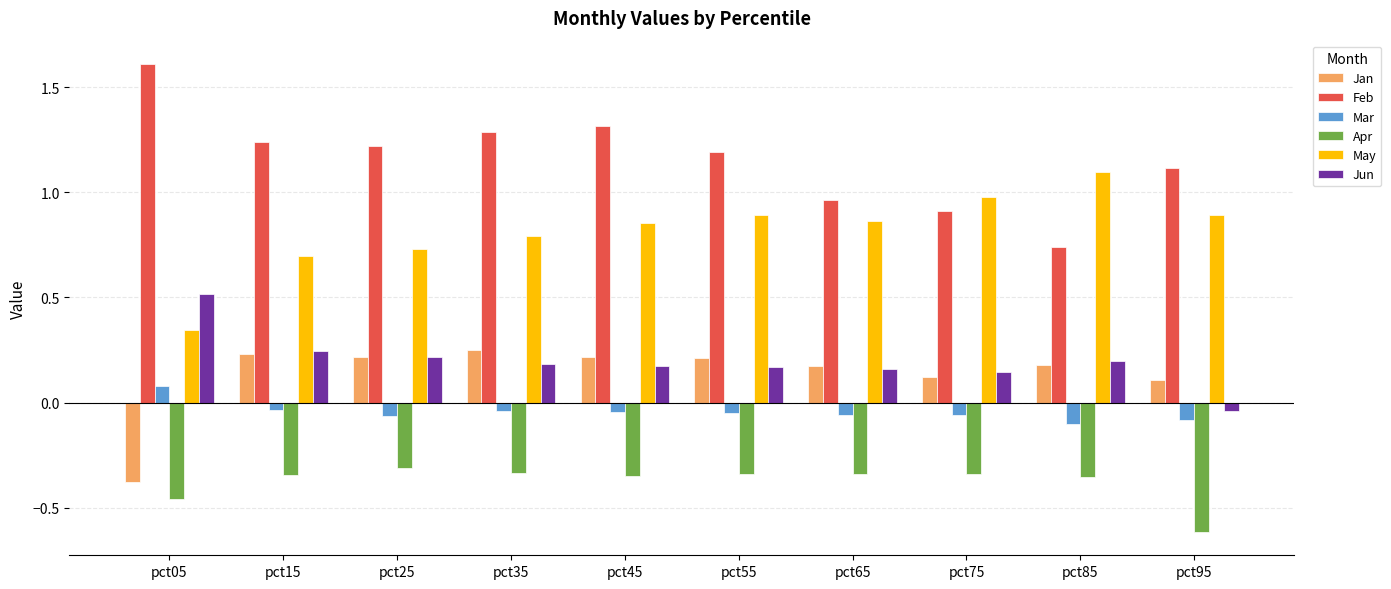

Count the number of categories in the chart.

10